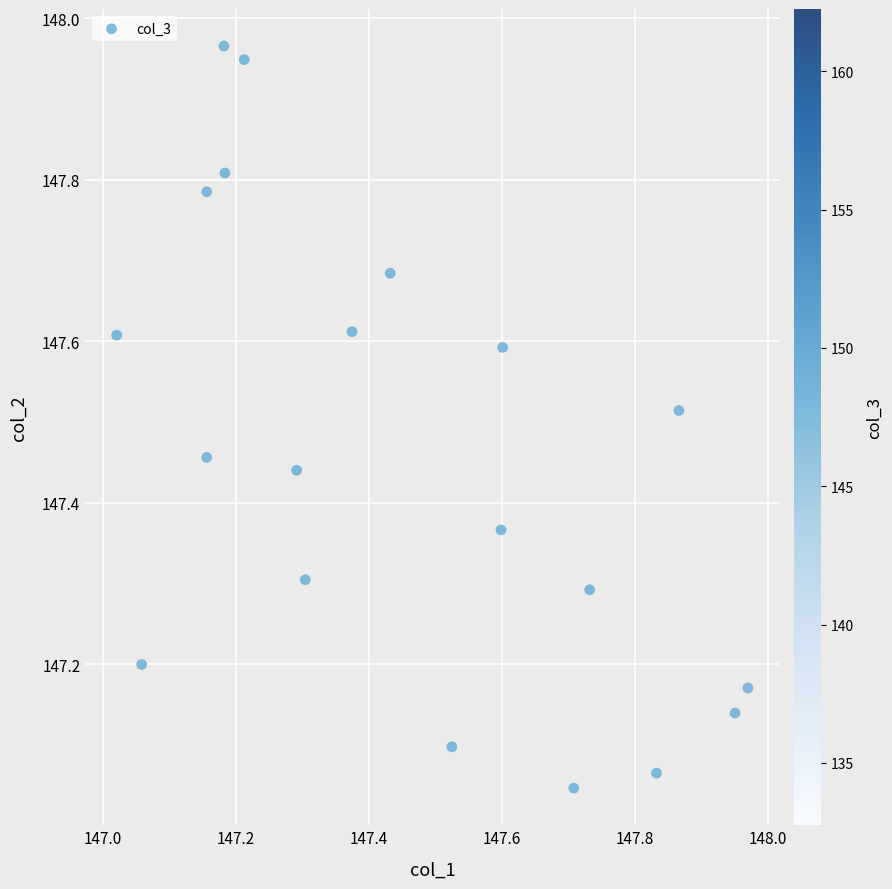

What is the range of X values (max minus min)?

0.9